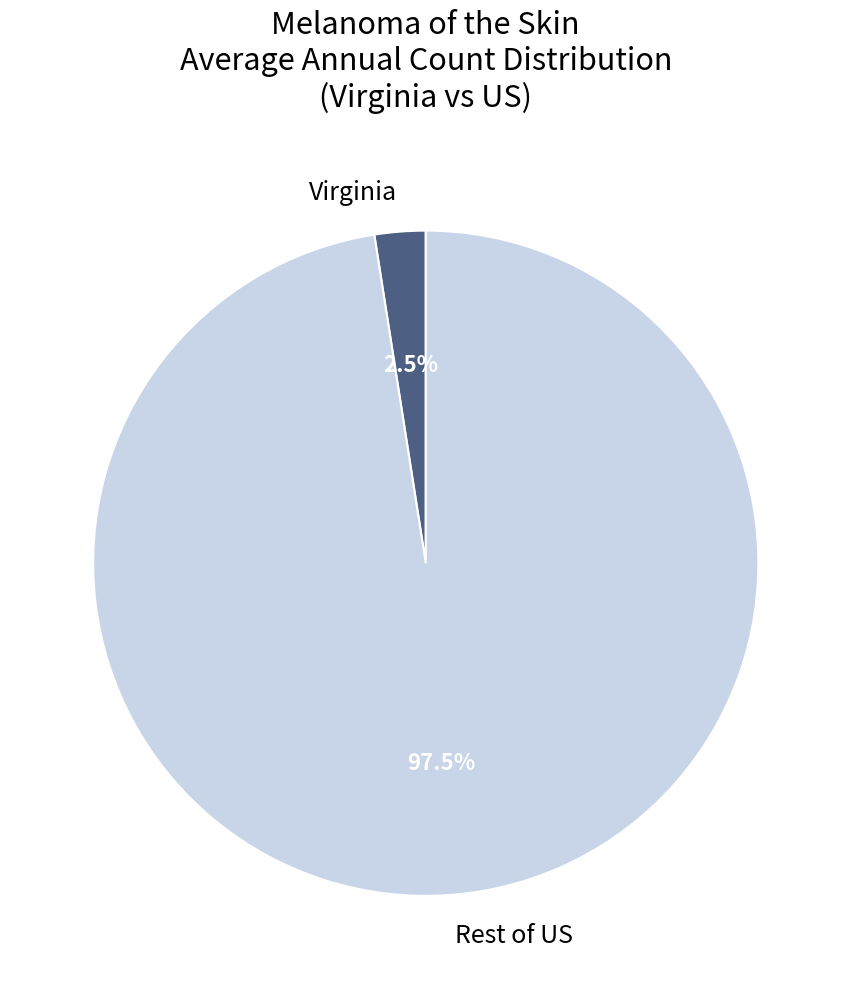

Is it true that Virginia is 9% of the pie?

False